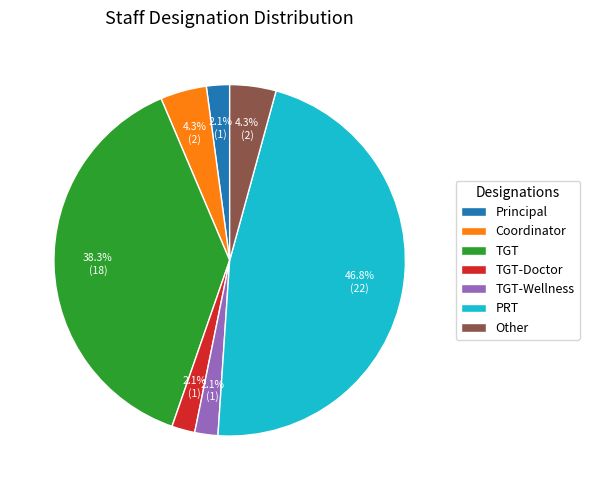

Is there any slice that represents more than half of the pie?

No